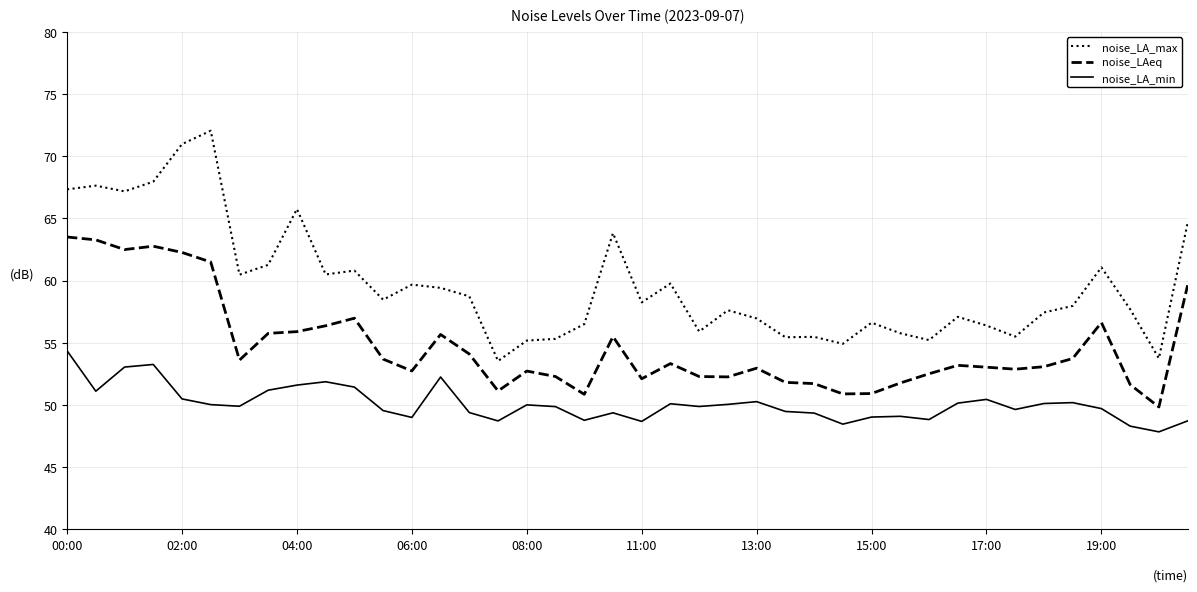

What is the highest value of the noise_LAeq series?

63.5